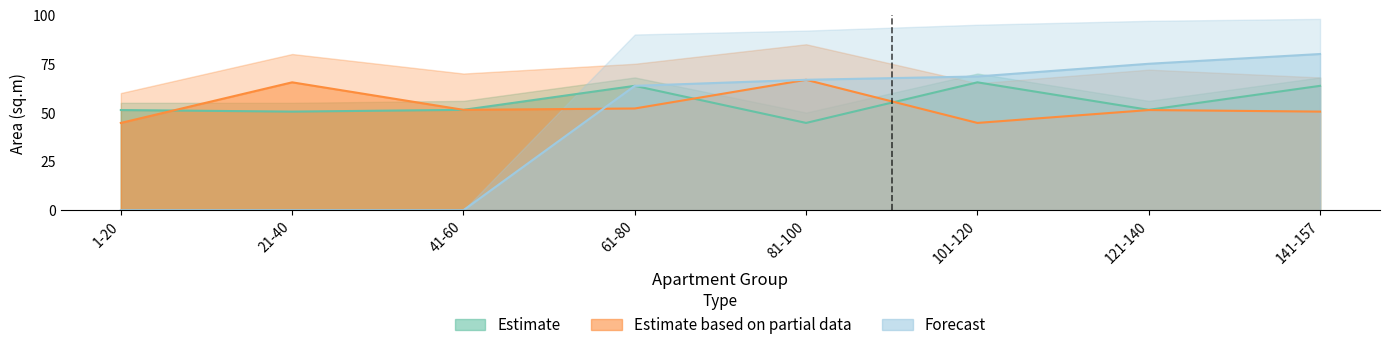

What is the sum of the Estimate based on partial data values at 1-20 and 61-80?

96.8